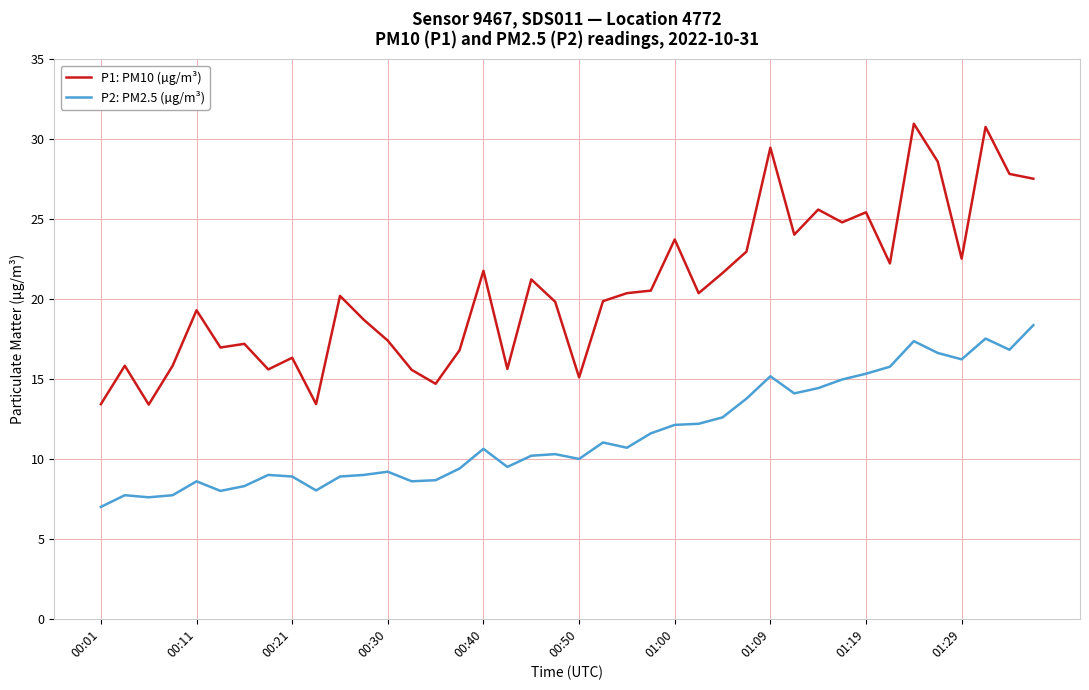

Which series has the largest total across all categories?

P1: PM10 (µg/m³)